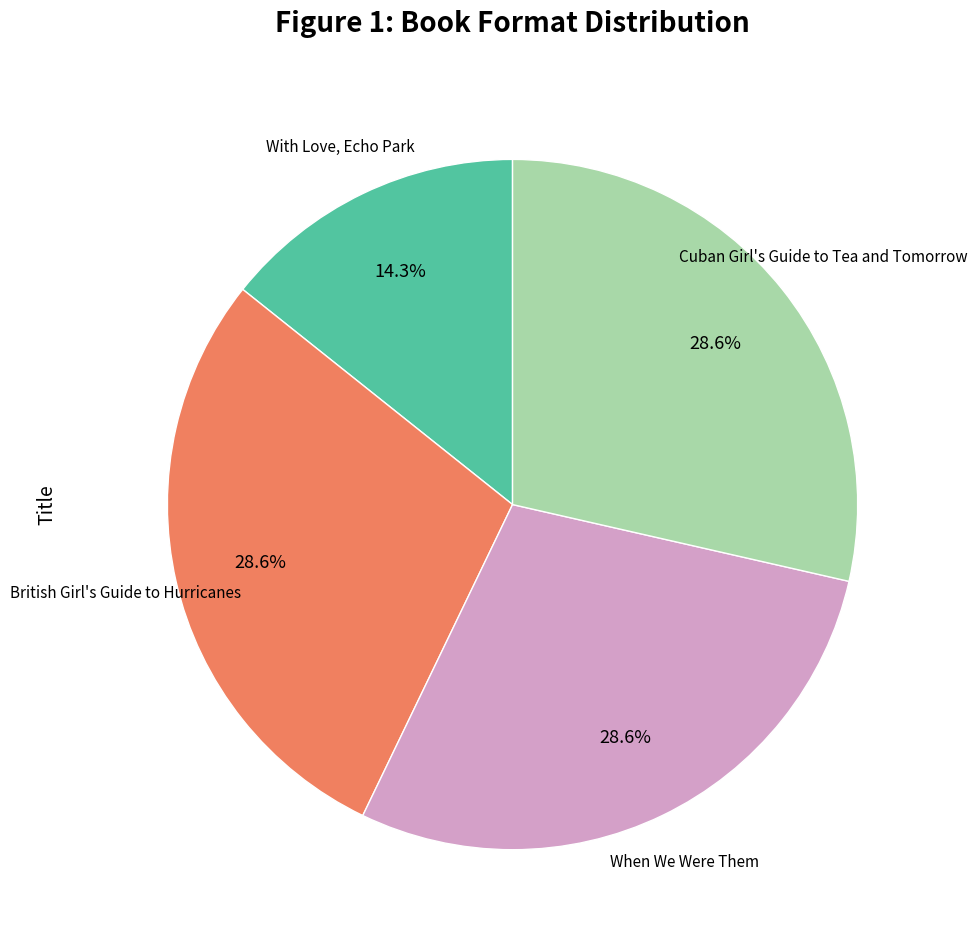

Is there any slice that represents more than half of the pie?

No